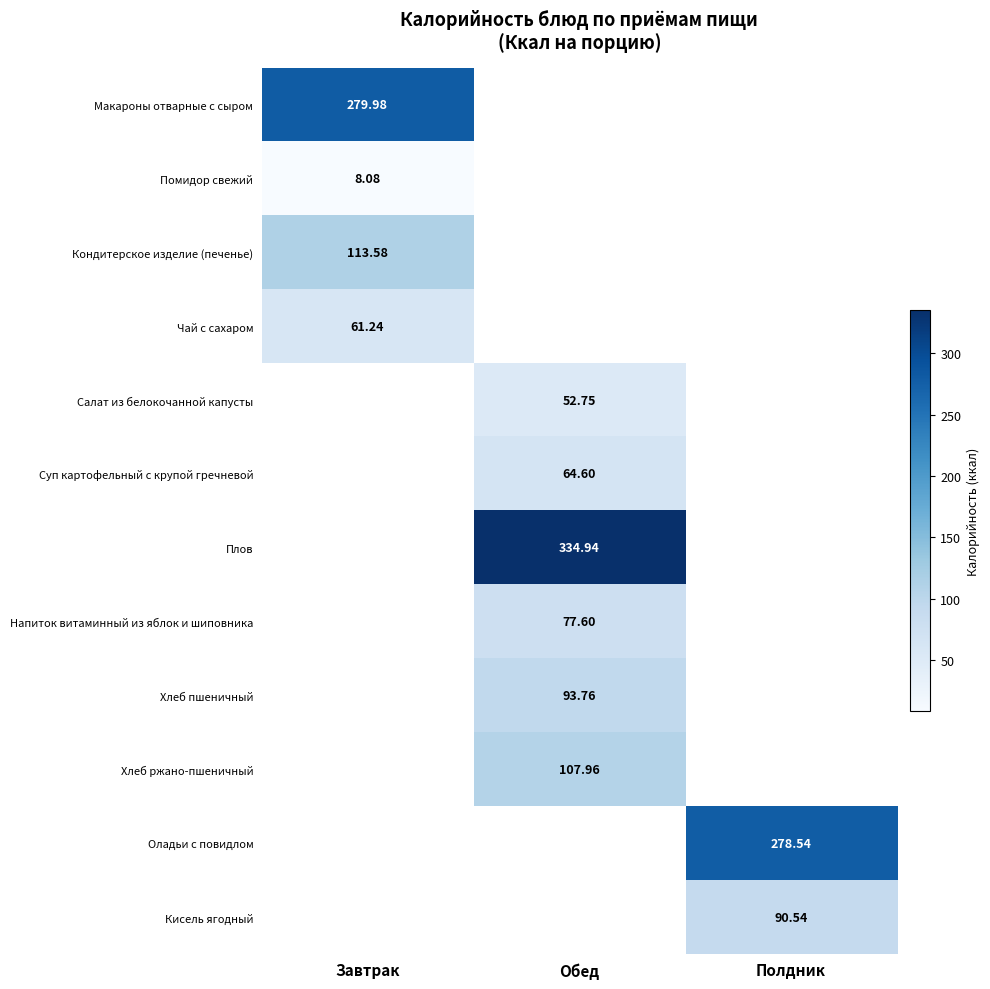

At how many categories does at least one series exceed 123?

3